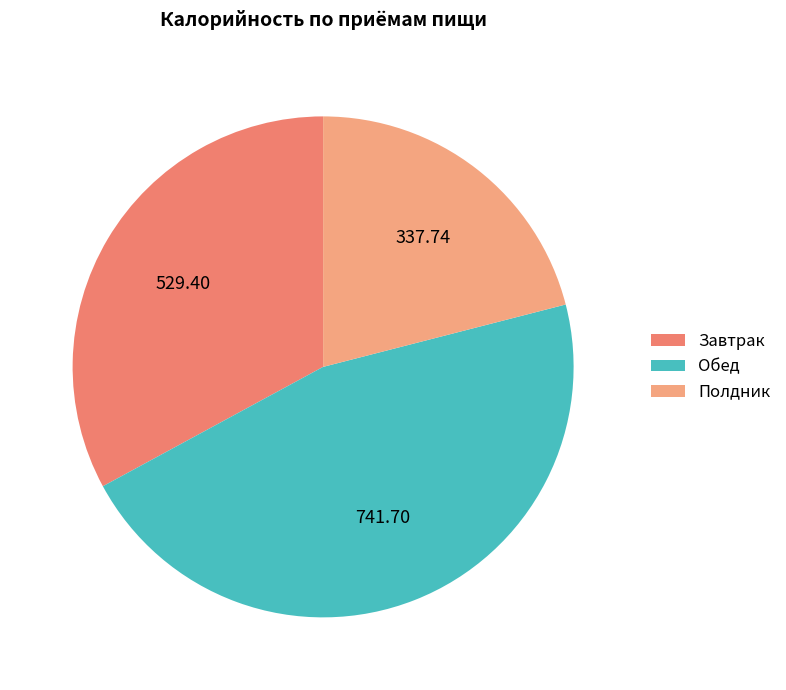

Do Обед and Завтрак together represent more than half of the pie?

Yes